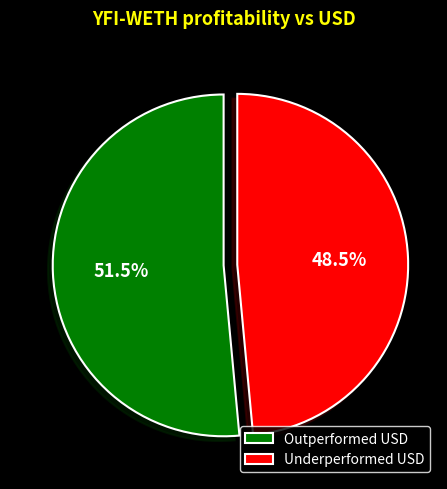

What percentage do Underperformed USD and Outperformed USD together represent?

100.0%